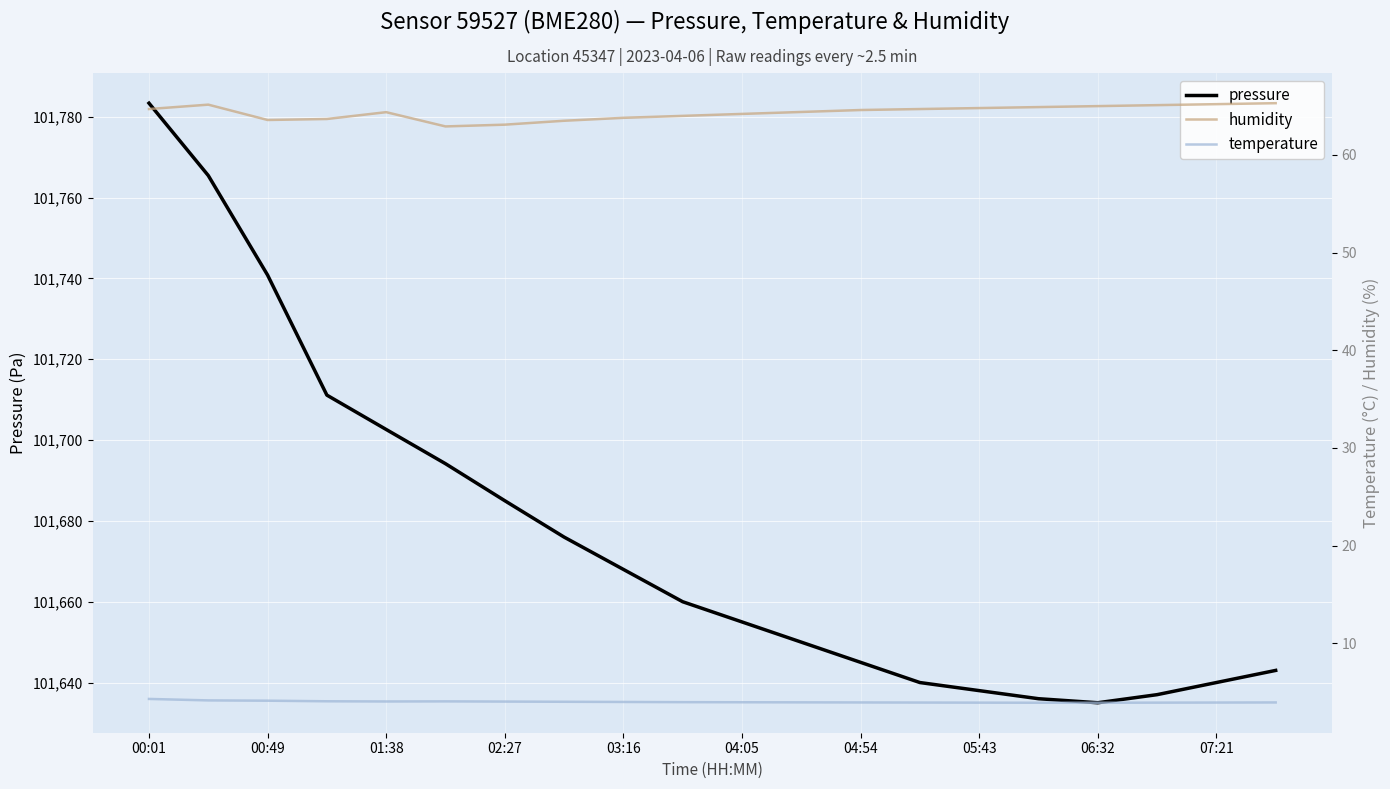

The pressure series shows 29729.4 at 05:43. True or false?

False